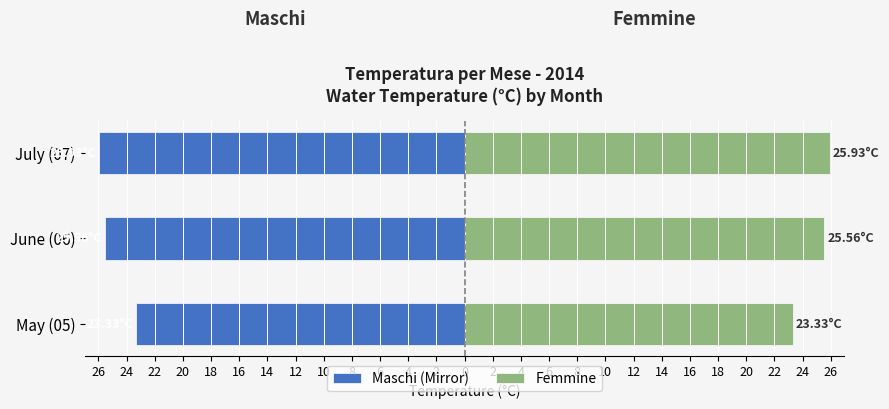

True or false: Maschi (Mirror) has a value of -25.6 at June (06).

True